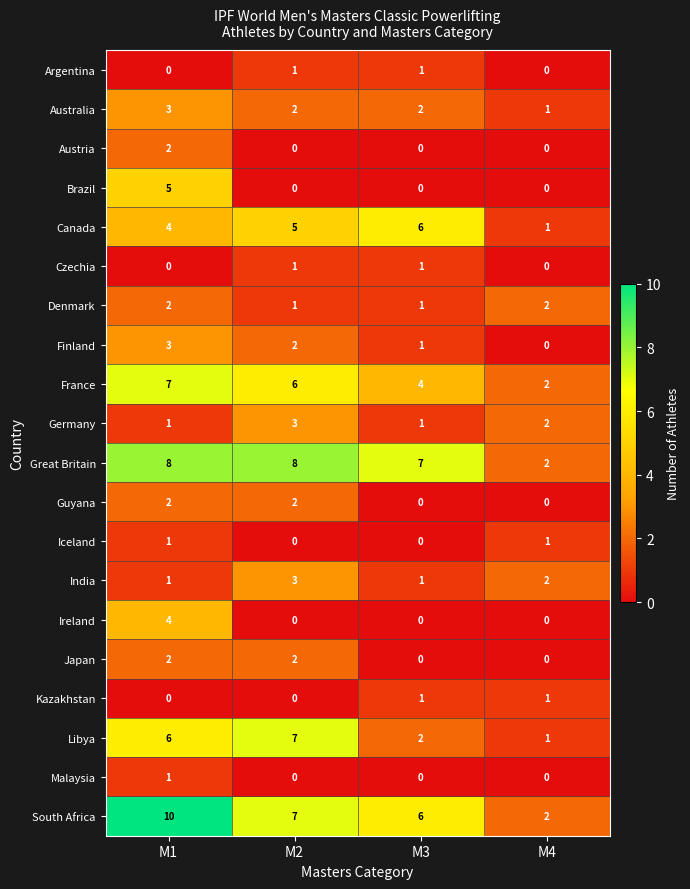

List the labels in order of Libya value, smallest first.

M4, M3, M1, M2